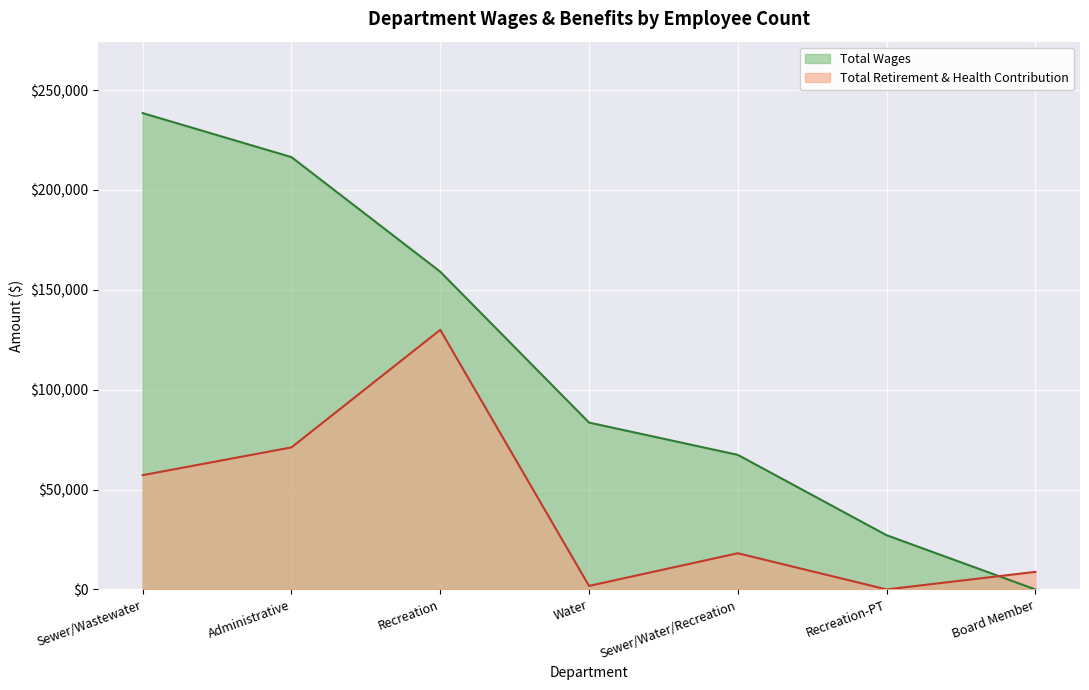

What is the approximate value of Total Wages at Recreation, to the nearest 100?

159100